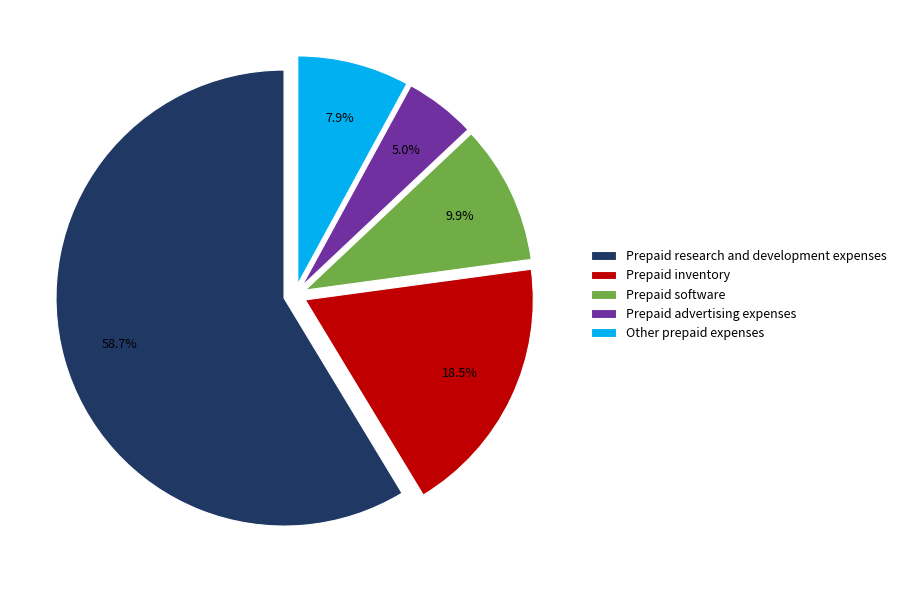

The Prepaid inventory slice represents 27% of the pie. True or false?

False